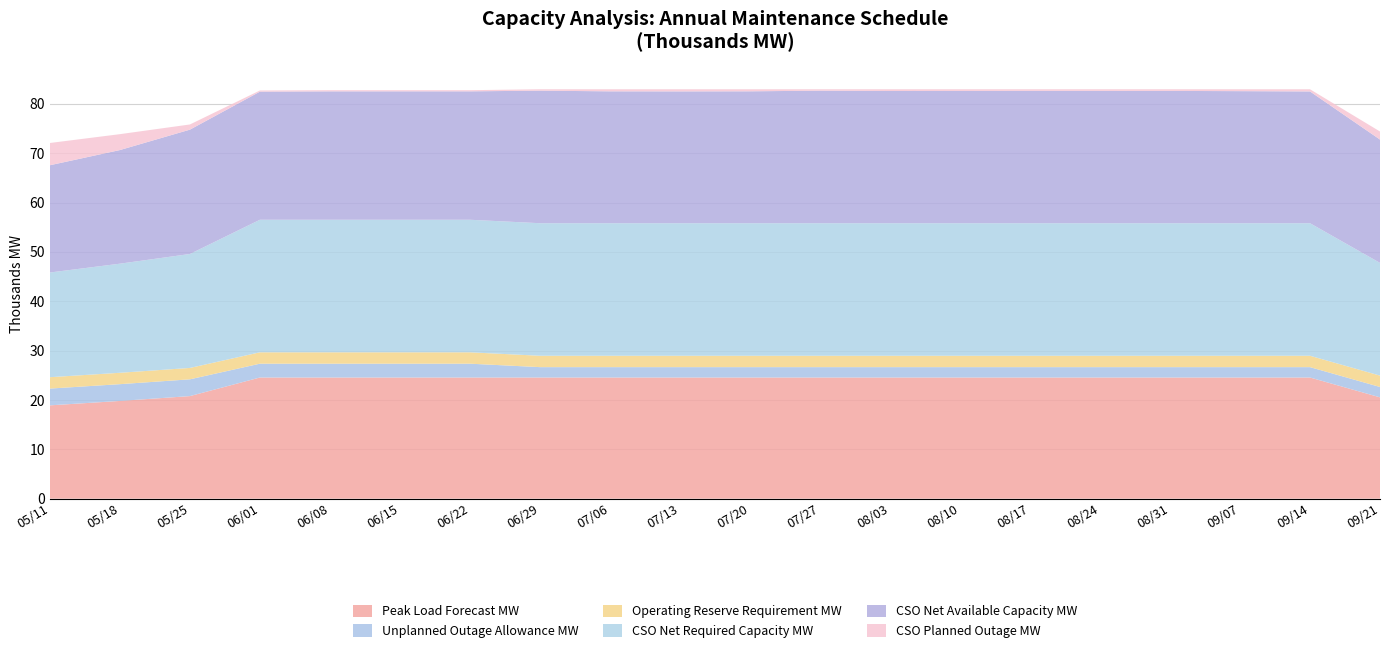

Reading left to right, list all the values displayed in this chart.

Peak Load Forecast MW: 05/11=18909	05/18=19803	05/25=20785	06/01=24553	06/08=24553	06/15=24553	06/22=24553	06/29=24553	07/06=24553	07/13=24553	07/20=24553	07/27=24553	08/03=24553	08/10=24553	08/17=24553	08/24=24553	08/31=24553	09/07=24553	09/14=24553	09/21=20532
Unplanned Outage Allowance MW: 05/11=3400	05/18=3400	05/25=3400	06/01=2800	06/08=2800	06/15=2800	06/22=2800	06/29=2100	07/06=2100	07/13=2100	07/20=2100	07/27=2100	08/03=2100	08/10=2100	08/17=2100	08/24=2100	08/31=2100	09/07=2100	09/14=2100	09/21=2100
Operating Reserve Requirement MW: 05/11=2305	05/18=2305	05/25=2305	06/01=2305	06/08=2305	06/15=2305	06/22=2305	06/29=2305	07/06=2305	07/13=2305	07/20=2305	07/27=2305	08/03=2305	08/10=2305	08/17=2305	08/24=2305	08/31=2305	09/07=2305	09/14=2305	09/21=2305
CSO Net Required Capacity MW: 05/11=21214	05/18=22108	05/25=23090	06/01=26858	06/08=26858	06/15=26858	06/22=26858	06/29=26858	07/06=26858	07/13=26858	07/20=26858	07/27=26858	08/03=26858	08/10=26858	08/17=26858	08/24=26858	08/31=26858	09/07=26858	09/14=26858	09/21=22837
CSO Net Available Capacity MW: 05/11=21734	05/18=23024	05/25=25194	06/01=25957	06/08=26013	06/15=26018	06/22=26018	06/29=26857	07/06=26719	07/13=26706	07/20=26724	07/27=26854	08/03=26787	08/10=26800	08/17=26819	08/24=26812	08/31=26806	09/07=26757	09/14=26696	09/21=24990
CSO Planned Outage MW: 05/11=4509	05/18=3219	05/25=1049	06/01=236	06/08=240	06/15=235	06/22=235	06/29=283	07/06=421	07/13=434	07/20=416	07/27=286	08/03=353	08/10=340	08/17=321	08/24=328	08/31=334	09/07=383	09/14=444	09/21=1633